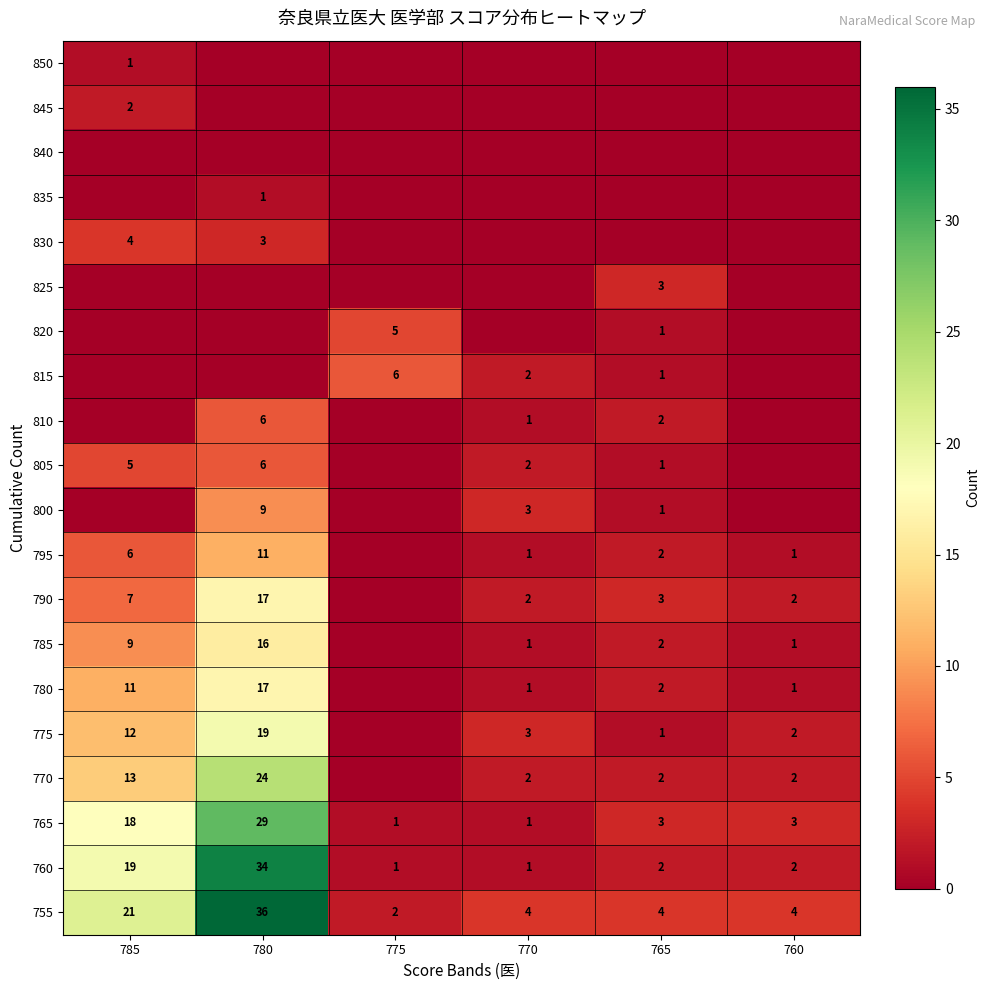

At how many categories does at least one series exceed 3?

6